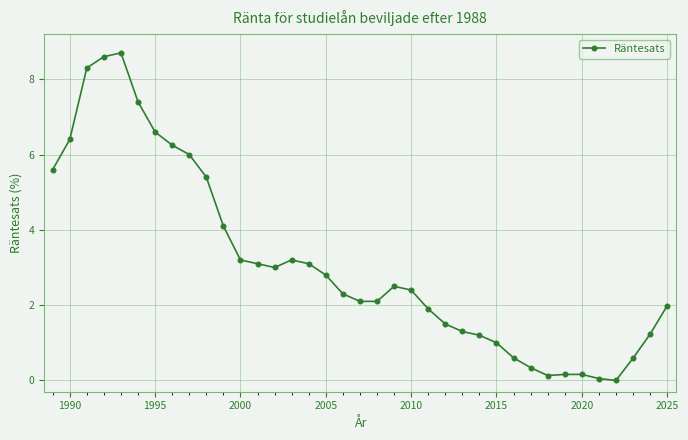

What is the average value?

3.1